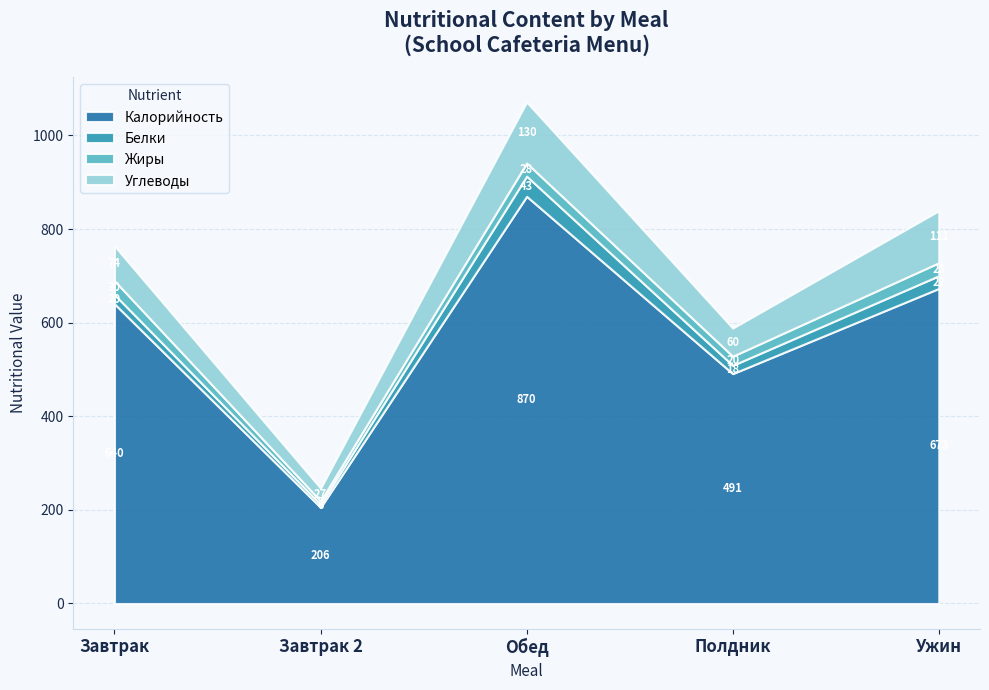

What is the total value across all series at Завтрак?

764.0